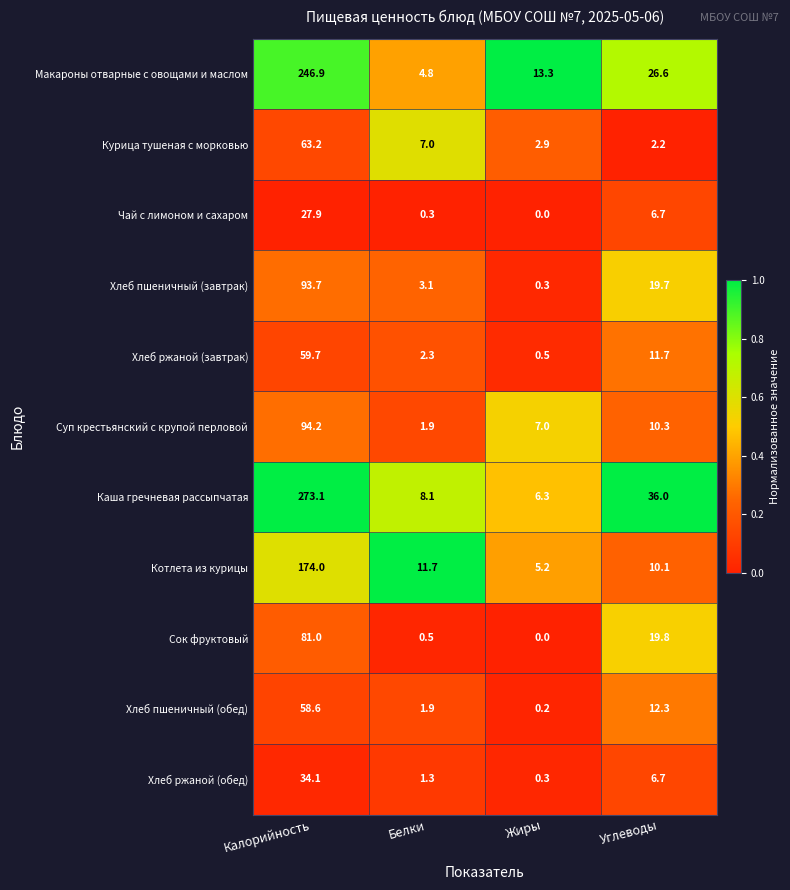

What is the sum of all Каша гречневая рассыпчатая values?

323.5